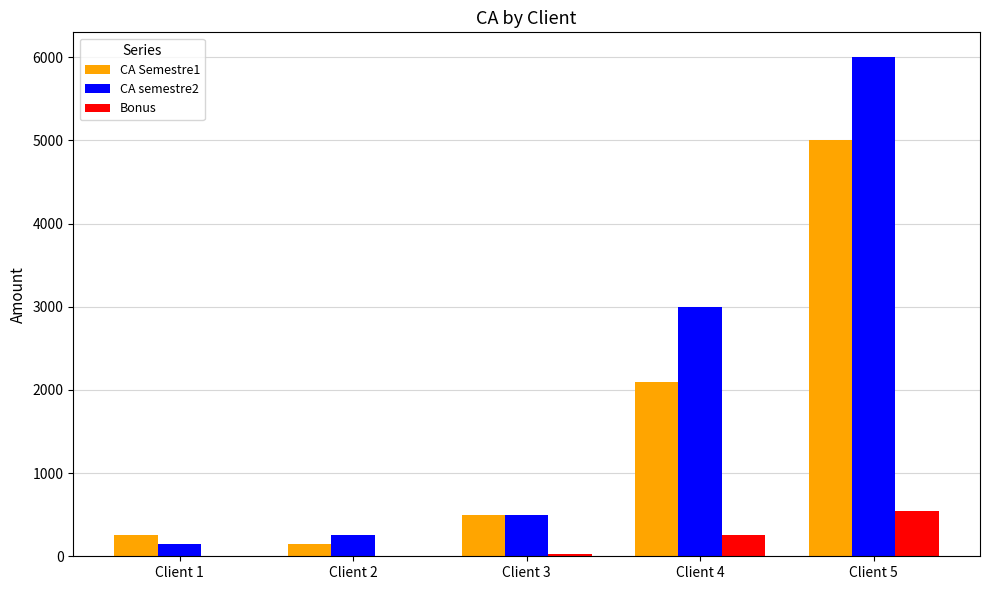

What is the sum of all CA semestre2 values?

9900